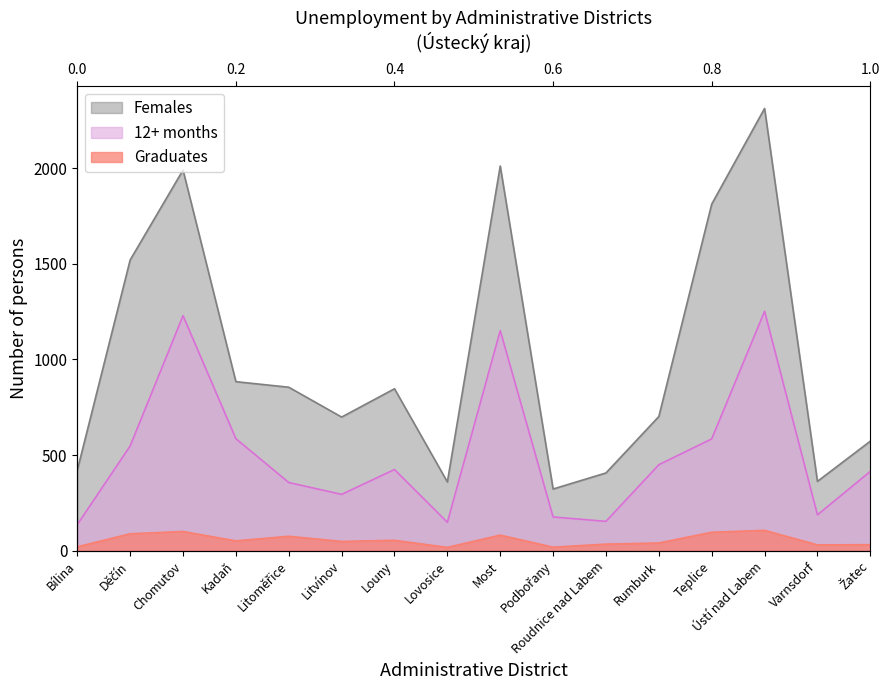

At how many categories does at least one series exceed 2060?

1